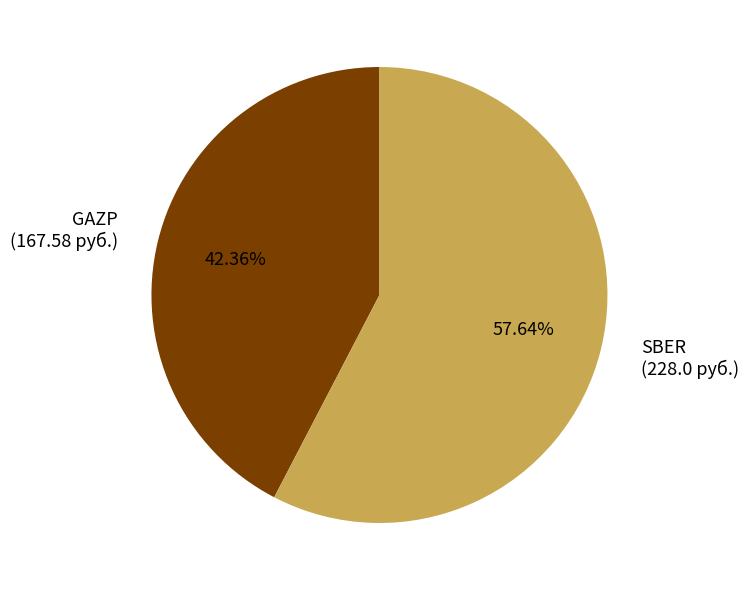

How many segments does this pie chart have?

2